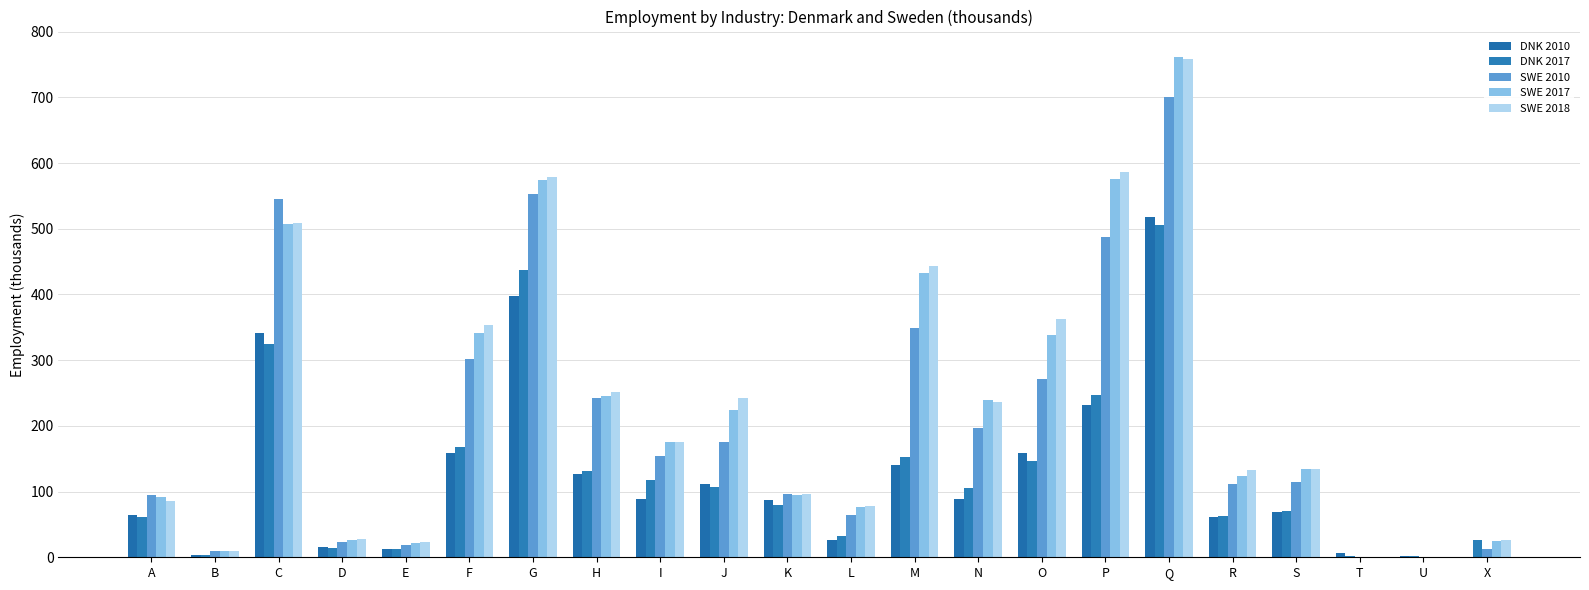

Rank the series by their maximum value, from lowest to highest.

DNK 2017, DNK 2010, SWE 2010, SWE 2018, SWE 2017